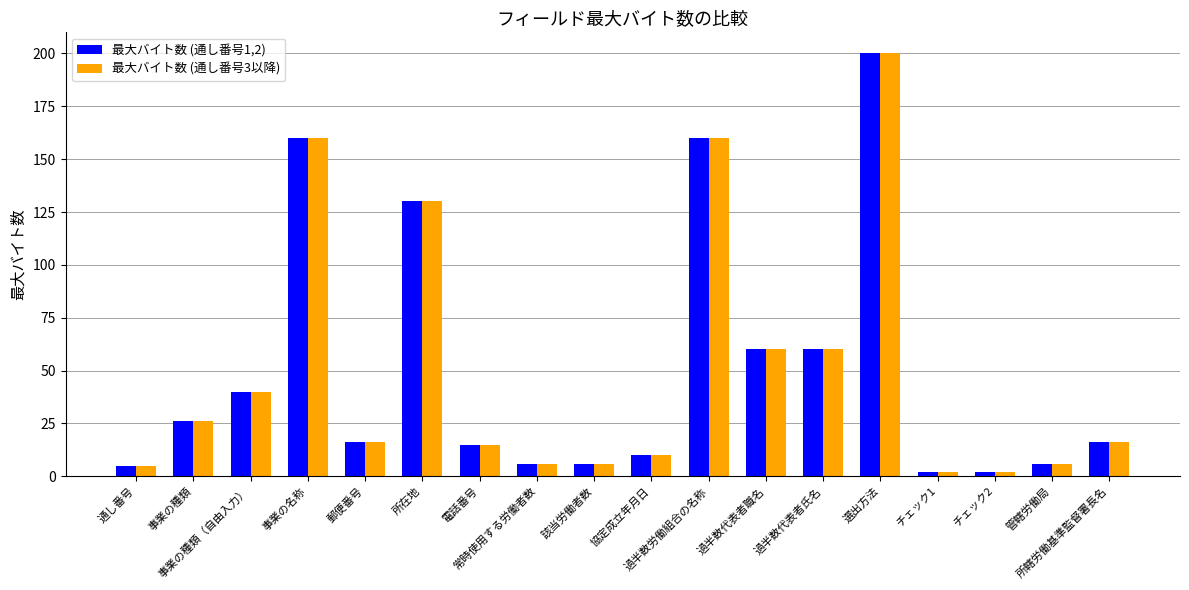

At how many categories does at least one series exceed 146?

3